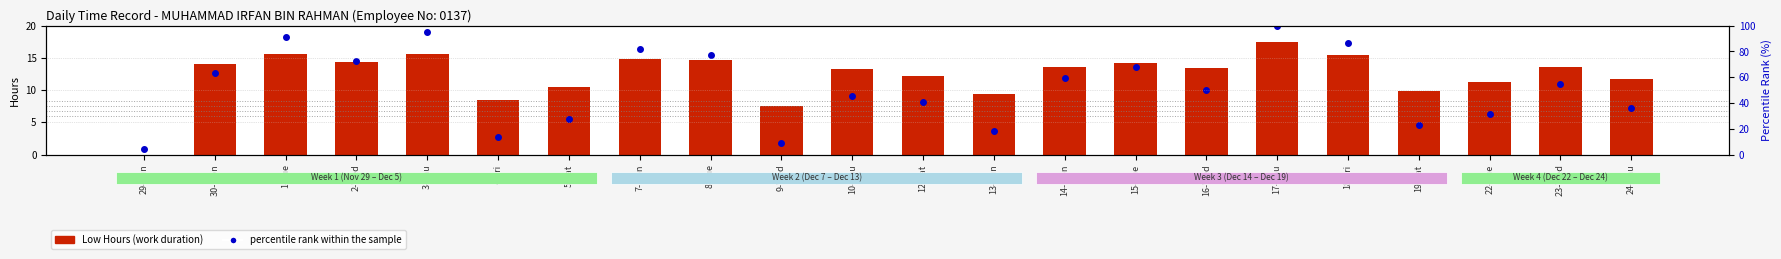

What are all the series names shown in the legend?

Low Hours (work duration), percentile rank within the sample